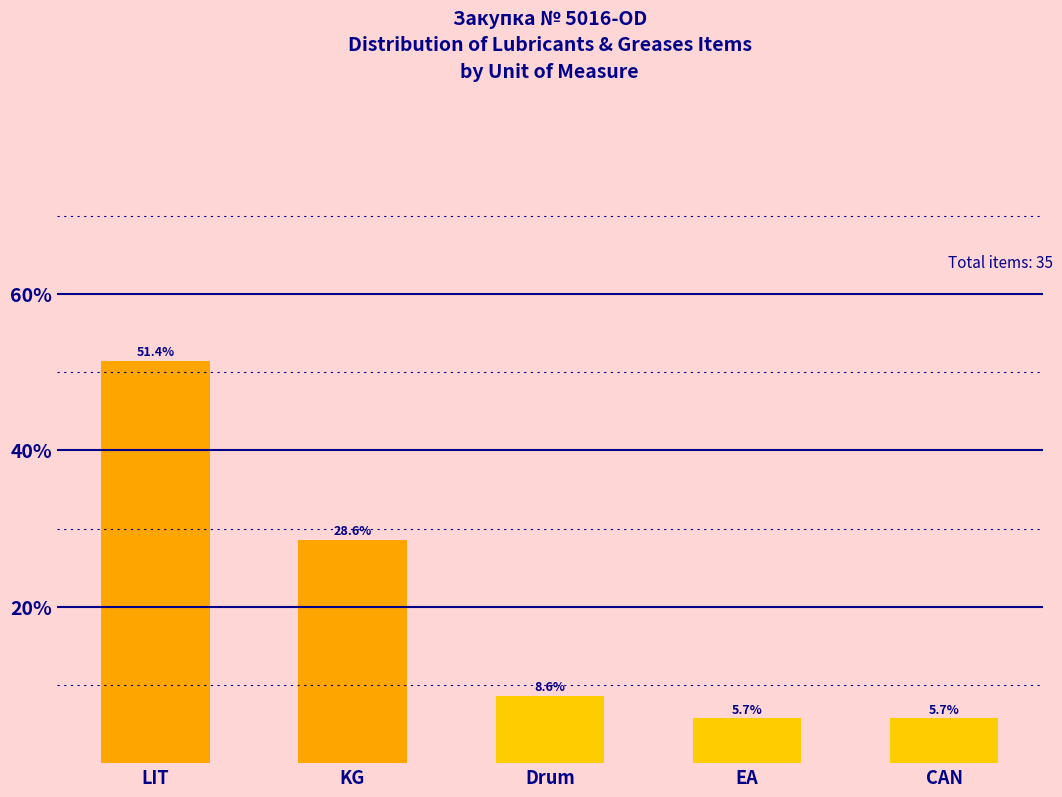

Reading left to right, what are all the values shown in this chart?

LIT=51.4	KG=28.6	Drum=8.6	EA=5.7	CAN=5.7